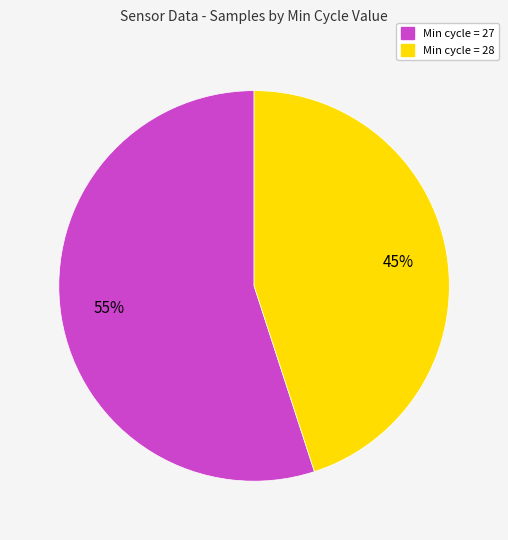

To the nearest percent, what is the difference between the largest and smallest slice percentages?

10%